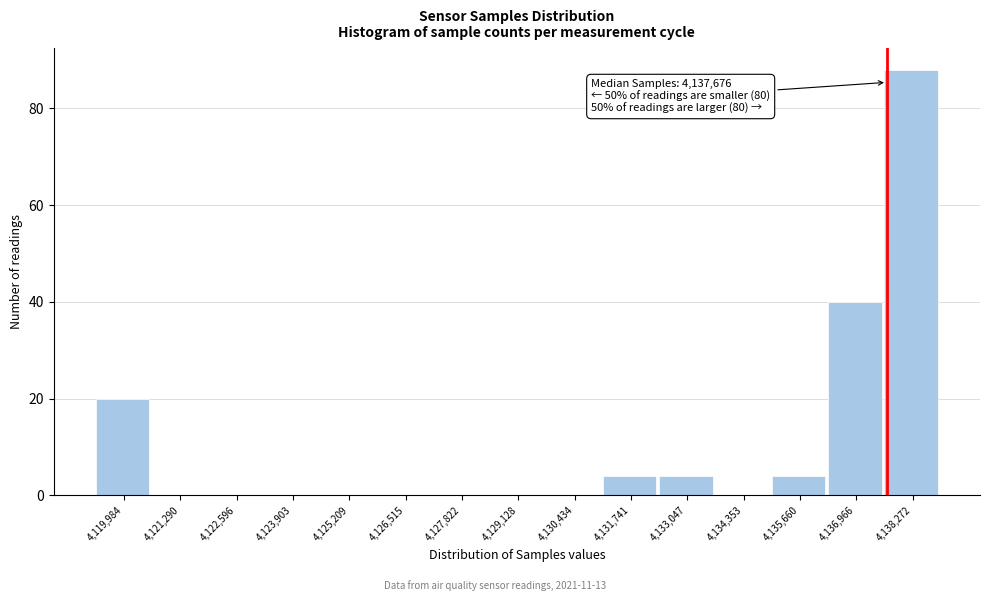

Over which range of the x-axis is the bar tallest?

4137600 to 4139000